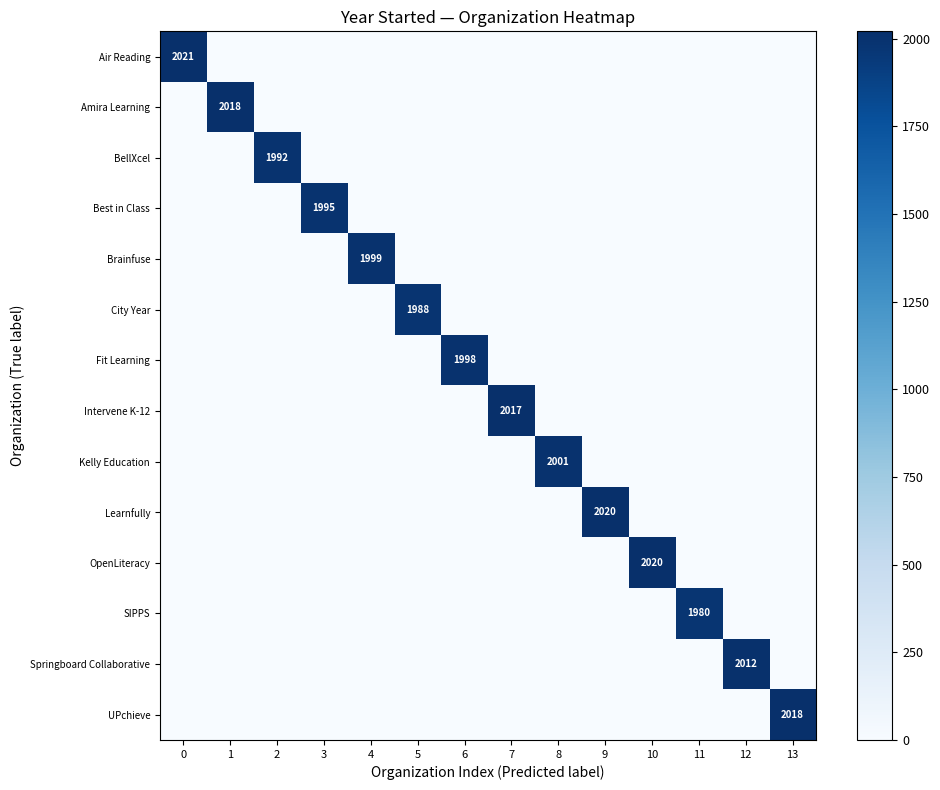

True or false: UPchieve has a value of 955 at 1.

False